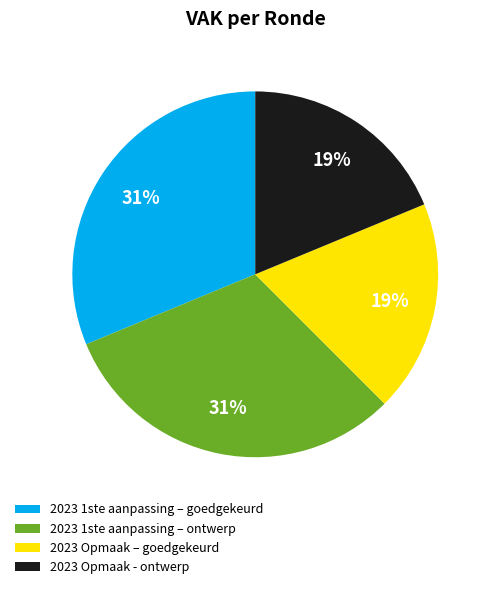

To the nearest percent, what is the average slice percentage?

25%